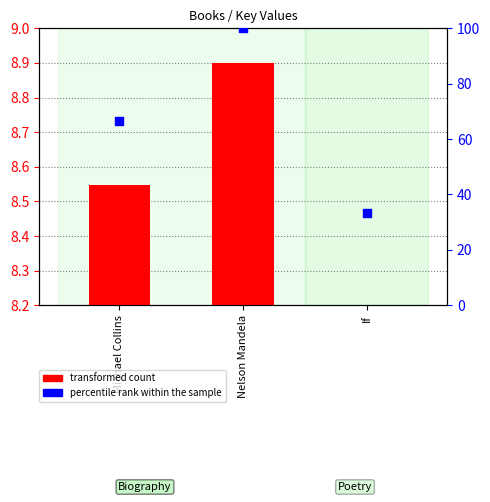

At which category is the sum across all series the highest?

Nelson Mandela